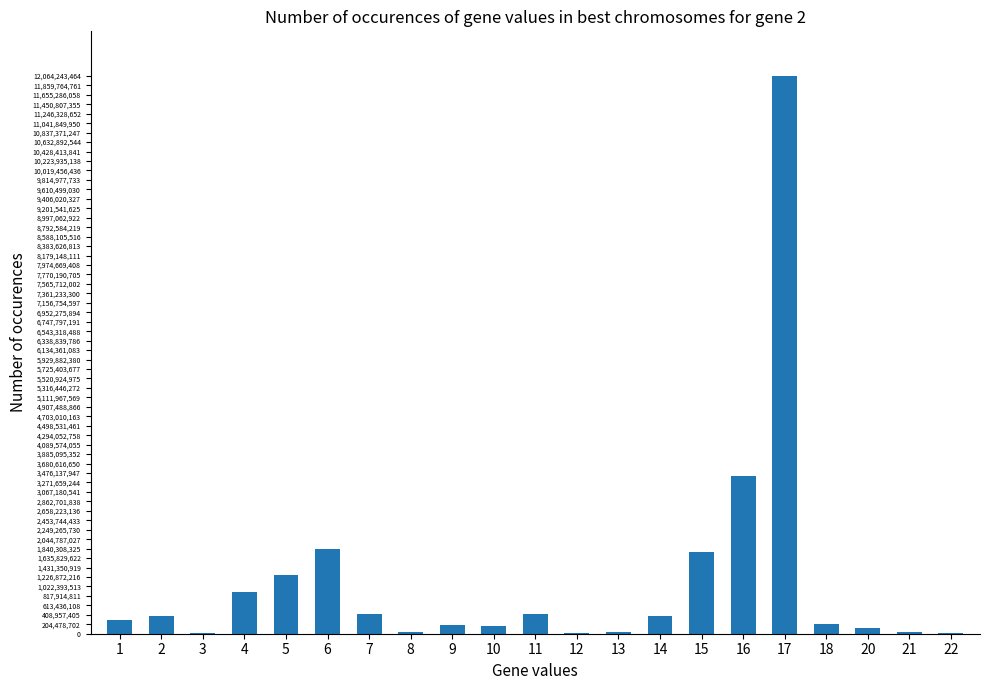

Read the value at 17, to the nearest 10.

12064243460